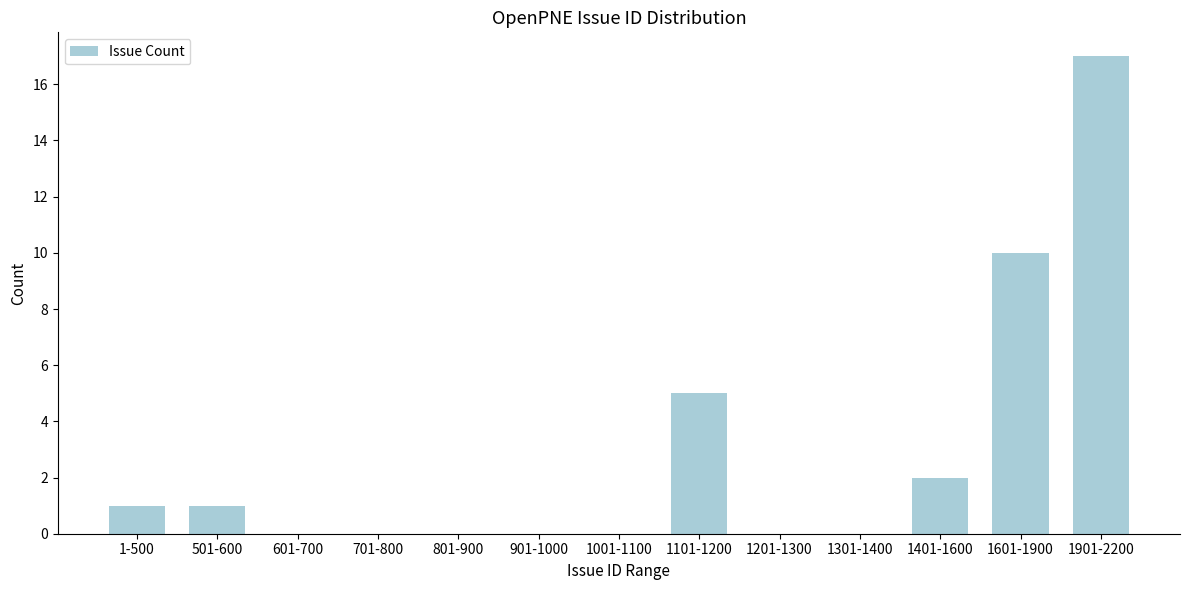

Reading left to right, list all the values displayed in this chart.

1-500=1	501-600=1	601-700=0	701-800=0	801-900=0	901-1000=0	1001-1100=0	1101-1200=5	1201-1300=0	1301-1400=0	1401-1600=2	1601-1900=10	1901-2200=17